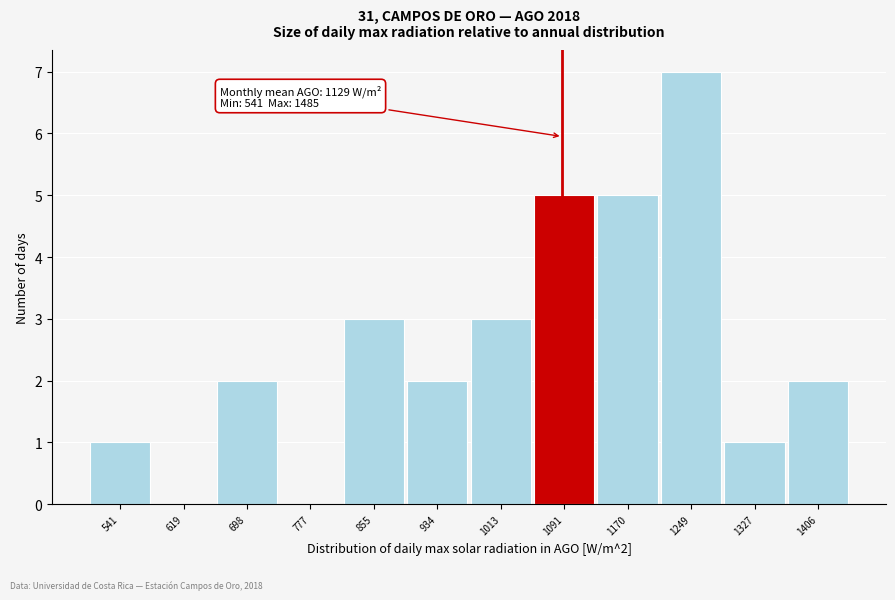

Reading left to right, transcribe all the data shown in this chart.

541=1	619=0	698=2	777=0	855=3	934=2	1013=3	1091=5	1170=5	1249=7	1327=1	1406=2